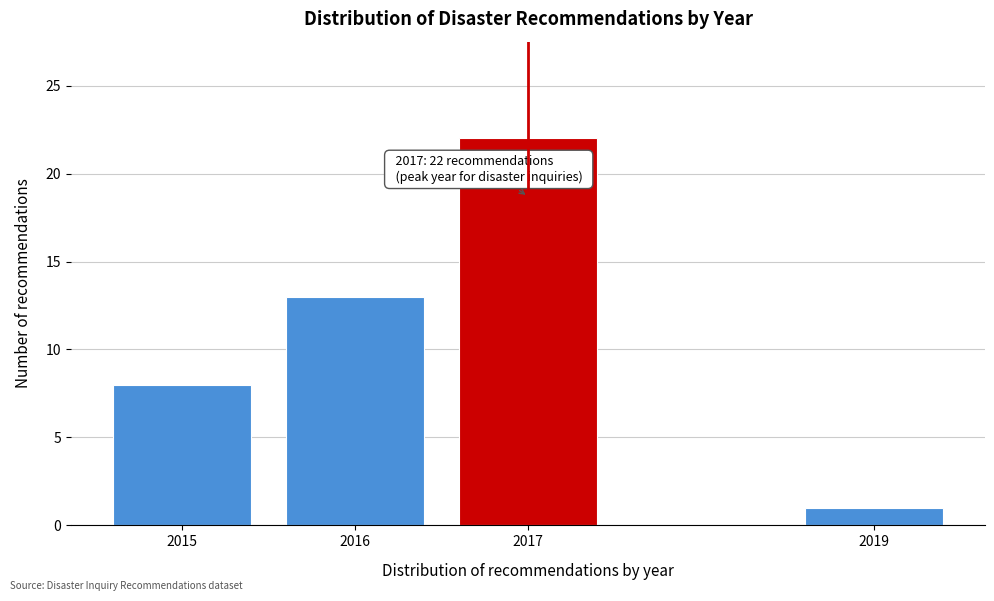

Reading right to left, extract all data points from this chart.

1	22	13	8